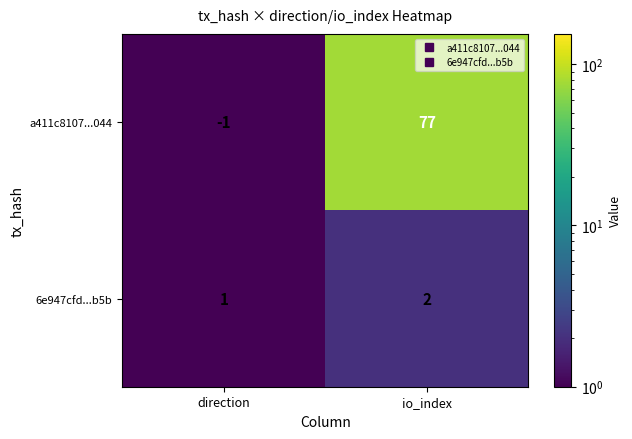

At which category is the sum across all series the highest?

io_index